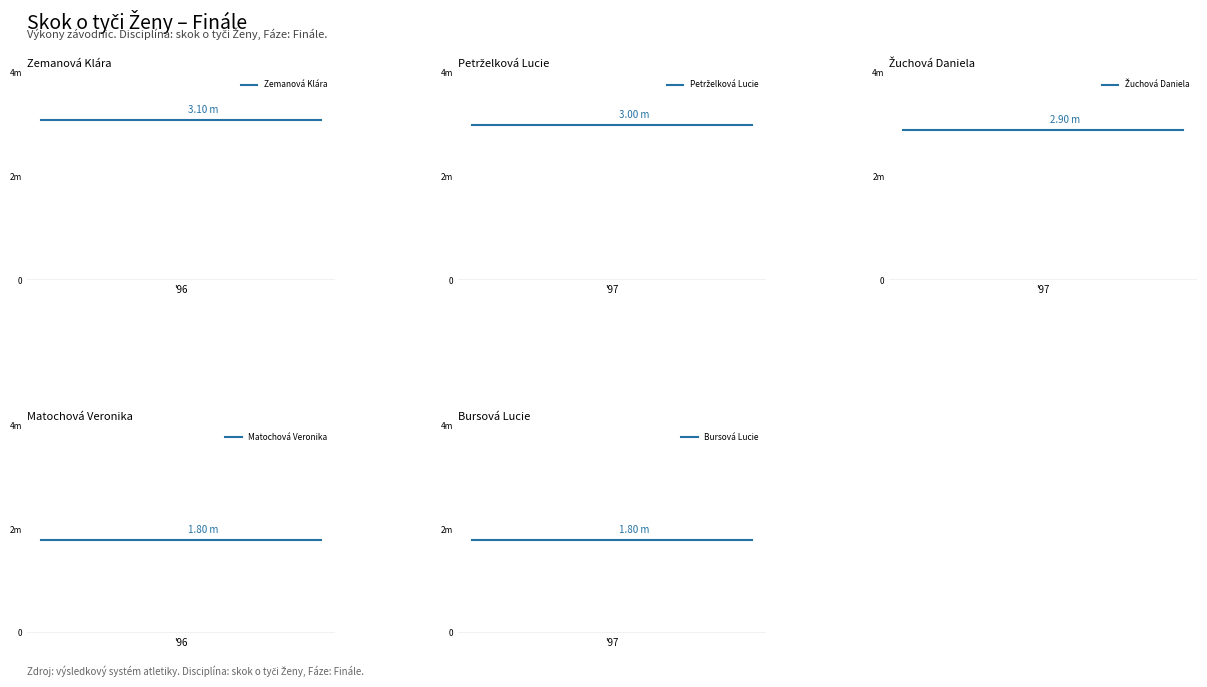

Does the chart display data point markers on the line(s)?

No